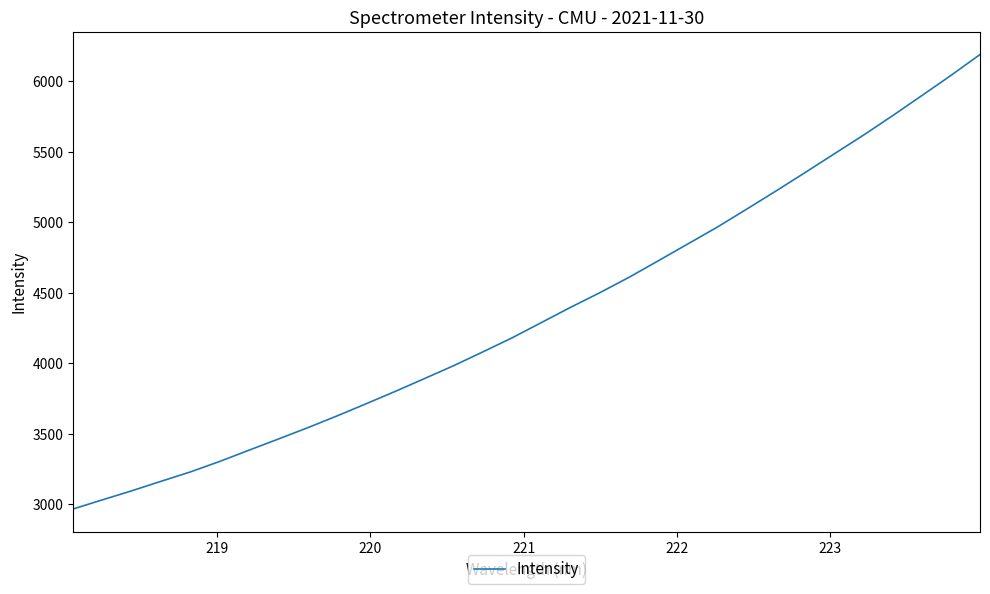

What is the smallest value displayed?

2965.8